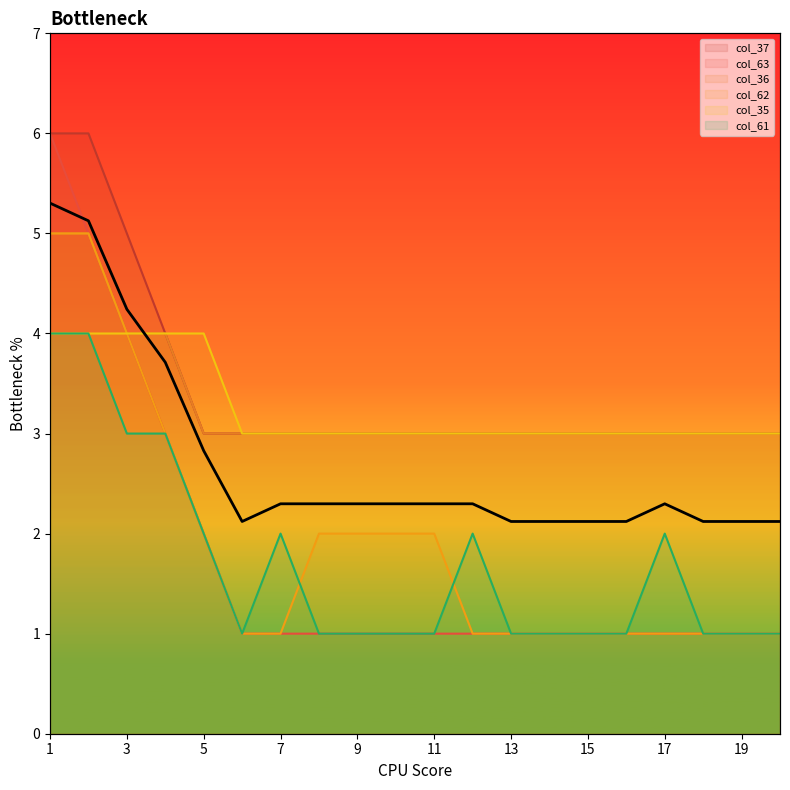

What is the minimum value for col_35?

3